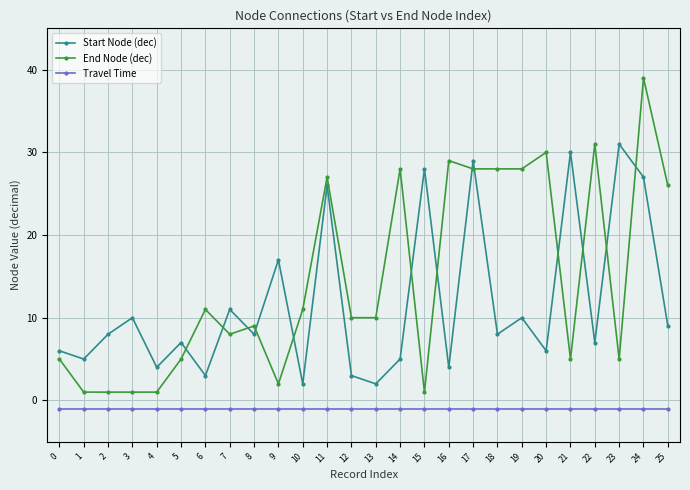

Reading right to left, what are all the values shown in this chart?

Start Node (dec): 9	27	31	7	30	6	10	8	29	4	28	5	2	3	26	2	17	8	11	3	7	4	10	8	5	6
End Node (dec): 26	39	5	31	5	30	28	28	28	29	1	28	10	10	27	11	2	9	8	11	5	1	1	1	1	5
Travel Time: -1	-1	-1	-1	-1	-1	-1	-1	-1	-1	-1	-1	-1	-1	-1	-1	-1	-1	-1	-1	-1	-1	-1	-1	-1	-1